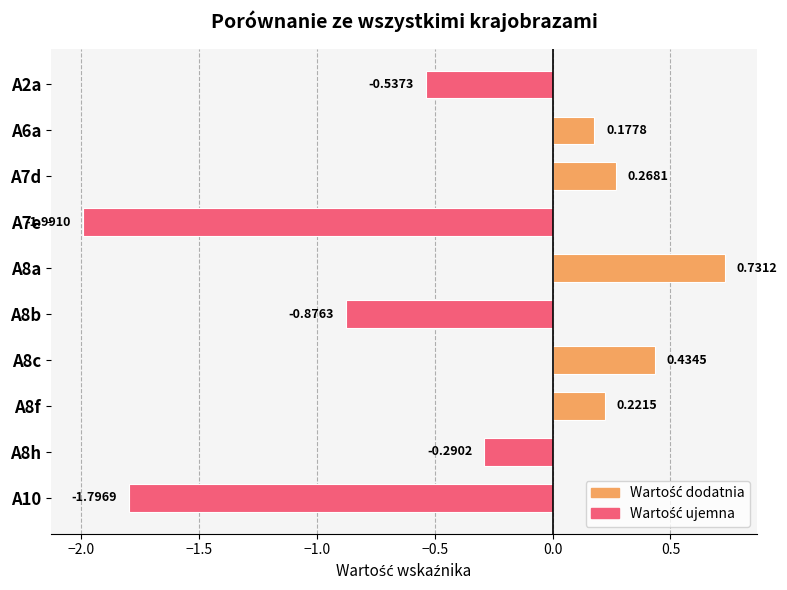

How many data points are less than 0?

5